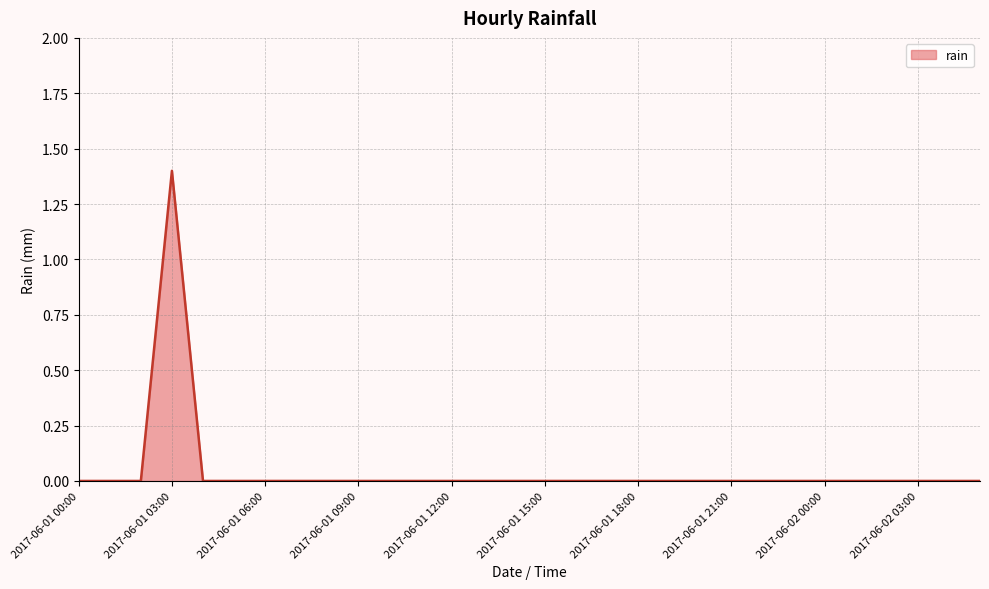

What is the maximum value shown in the chart?

1.4